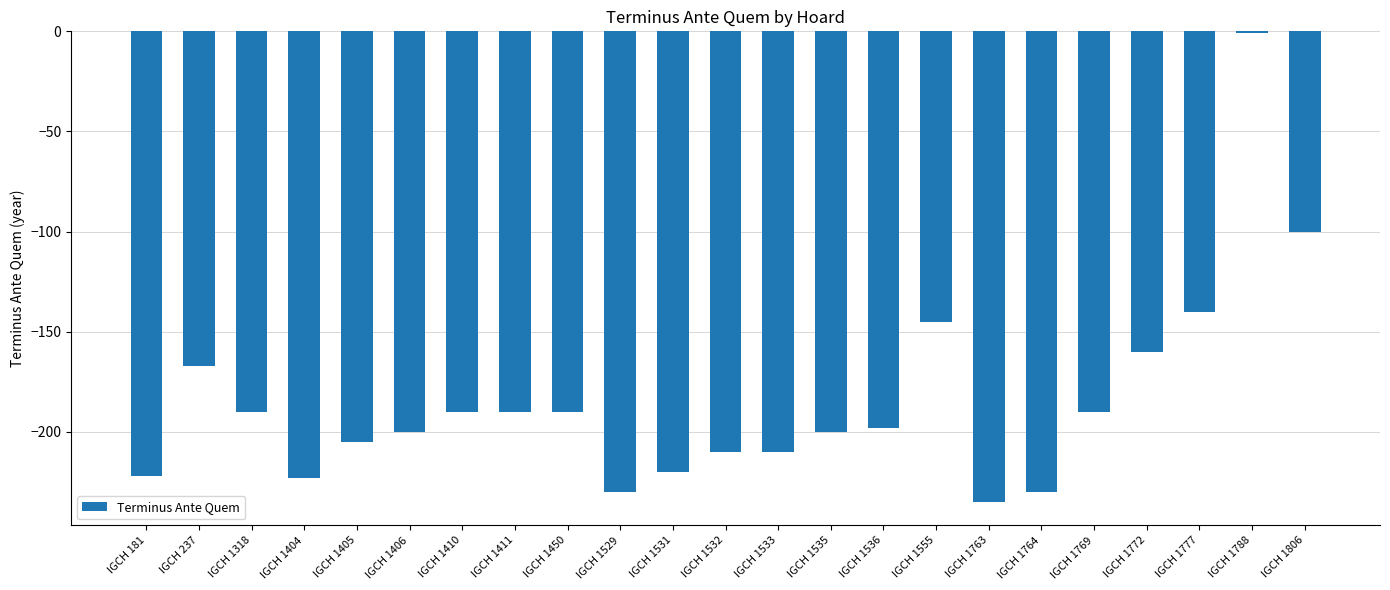

Does the chart contain stacked bars?

No